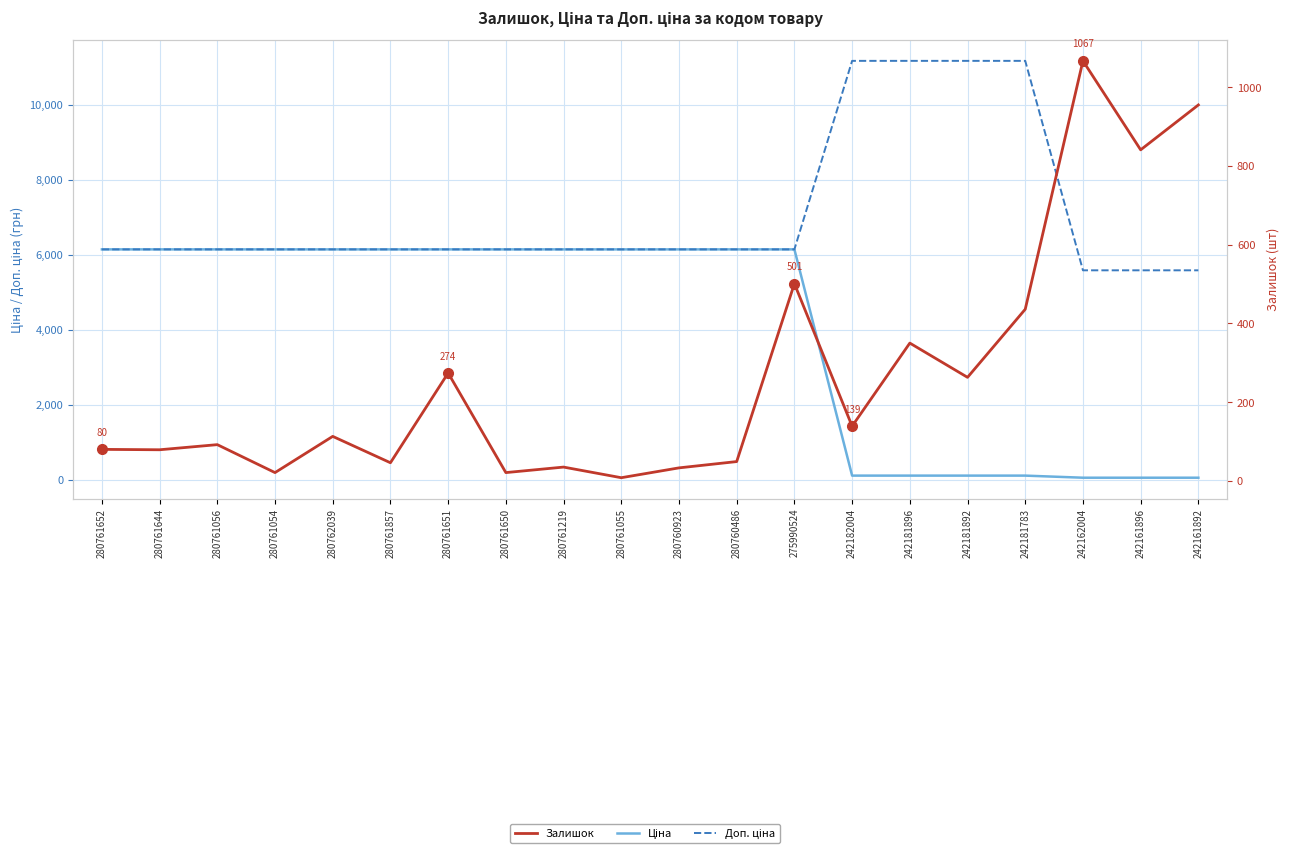

True or false: Доп. ціна and Залишок cross at least once.

False